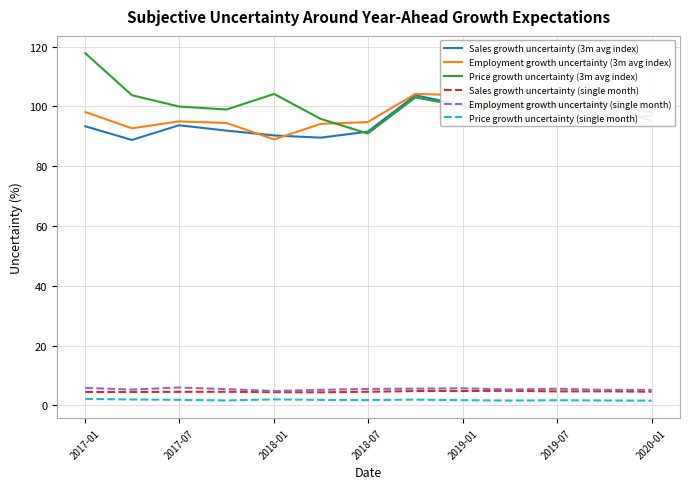

True or false: Sales growth uncertainty (3m avg index) and Employment growth uncertainty (single month) cross at least once.

False